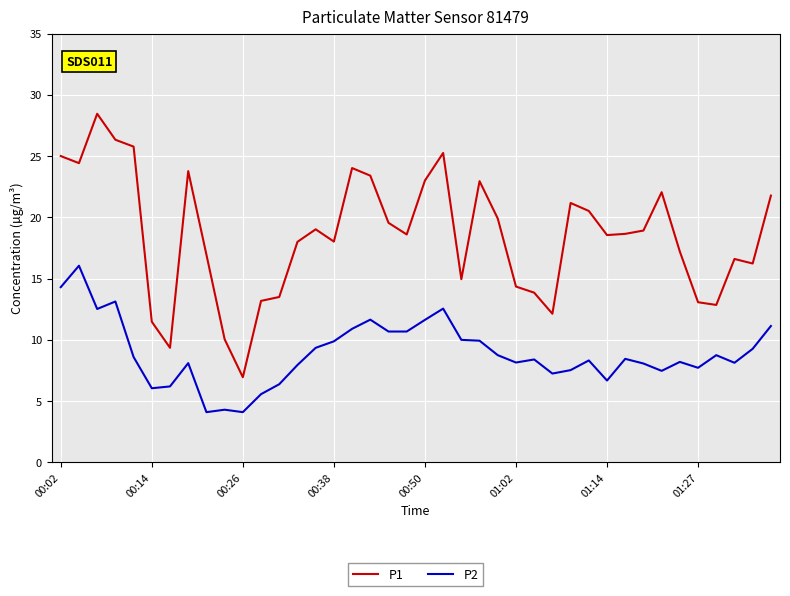

Does the chart have visible grid lines?

Yes